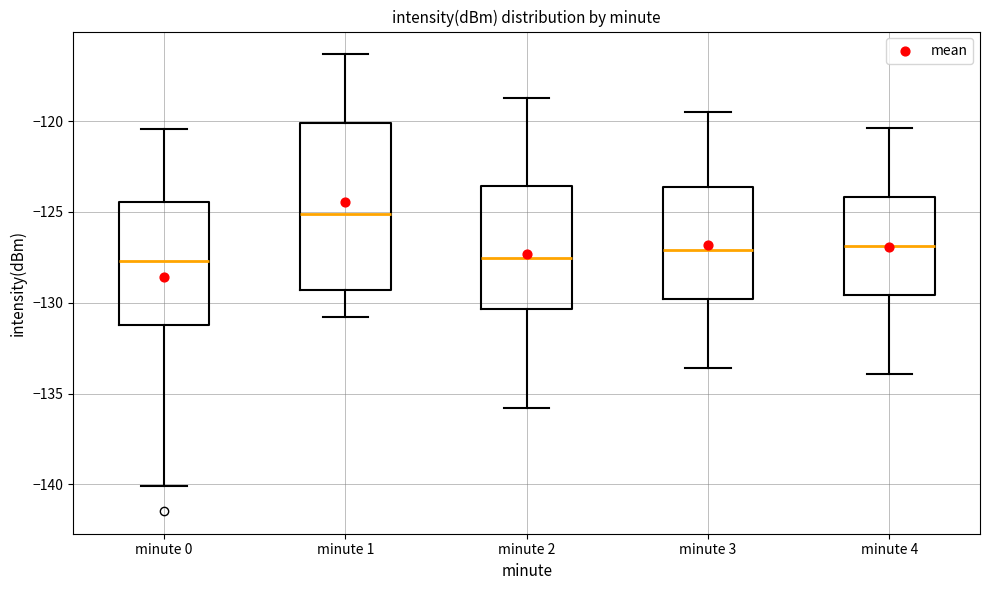

Where does the median line of the box for minute 3 sit on the y-axis? The values are not printed on the chart, so give them approximately, as read against the axis.

-127.0